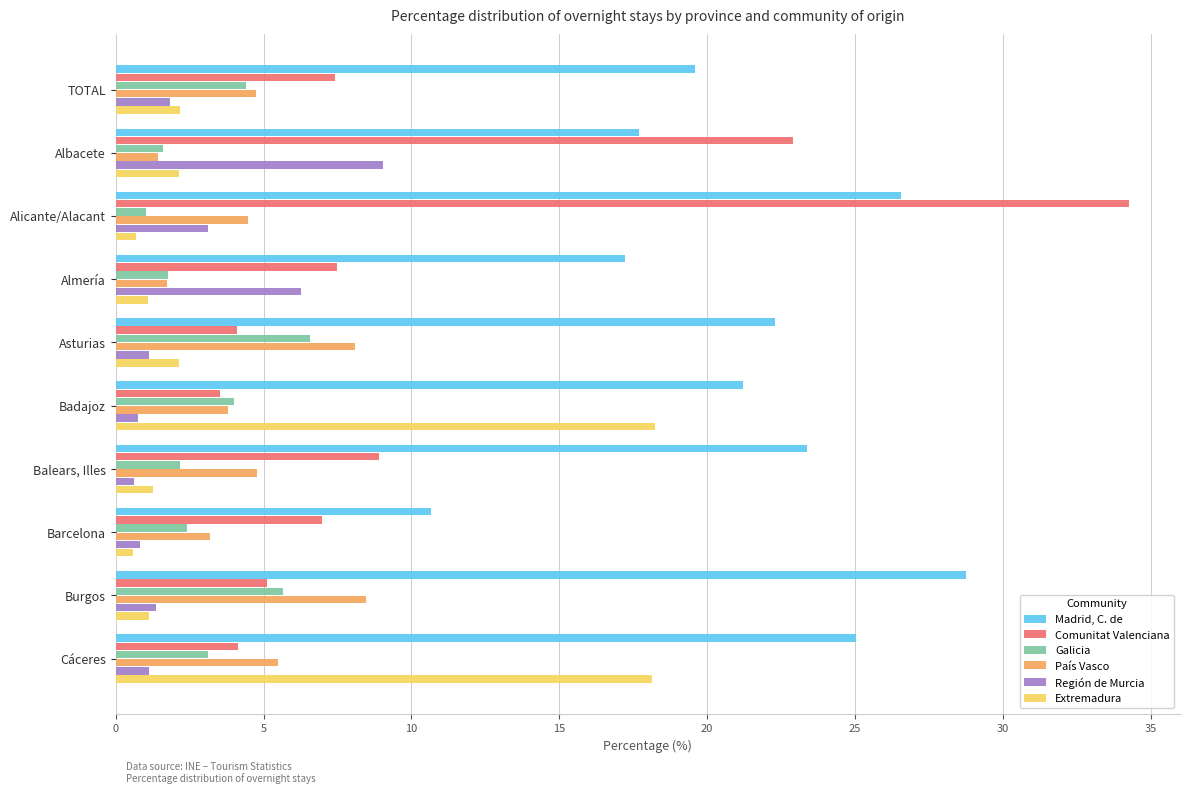

At which label is Comunitat Valenciana closest to 18?

Albacete